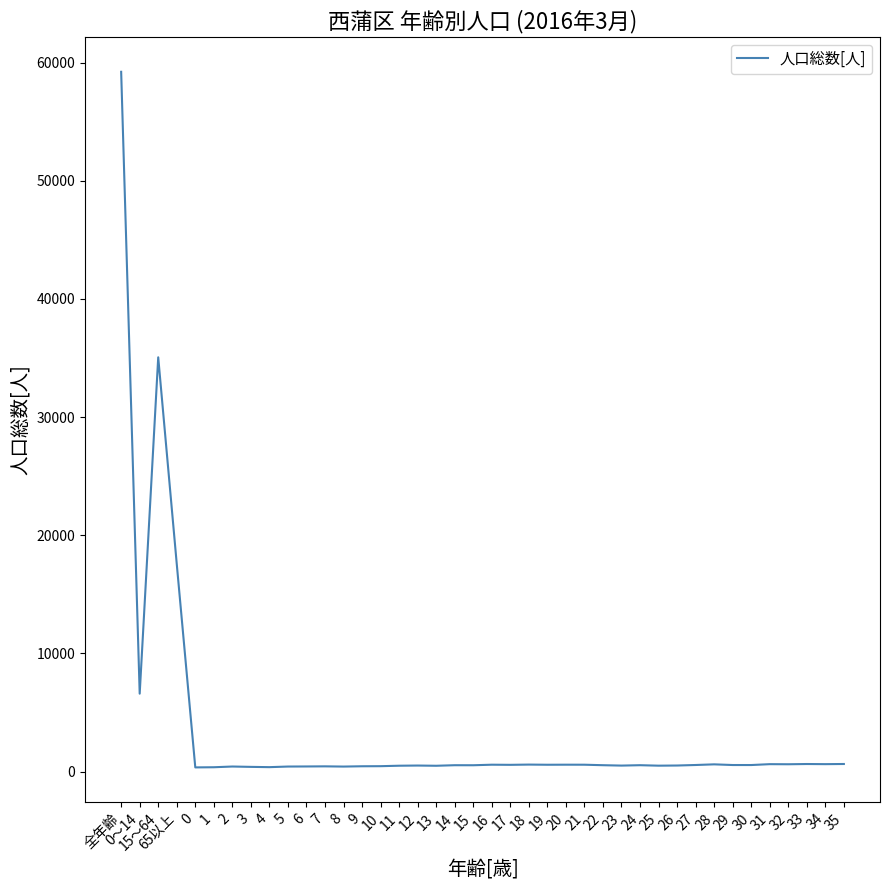

Which label corresponds to the largest value in the chart?

全年齢